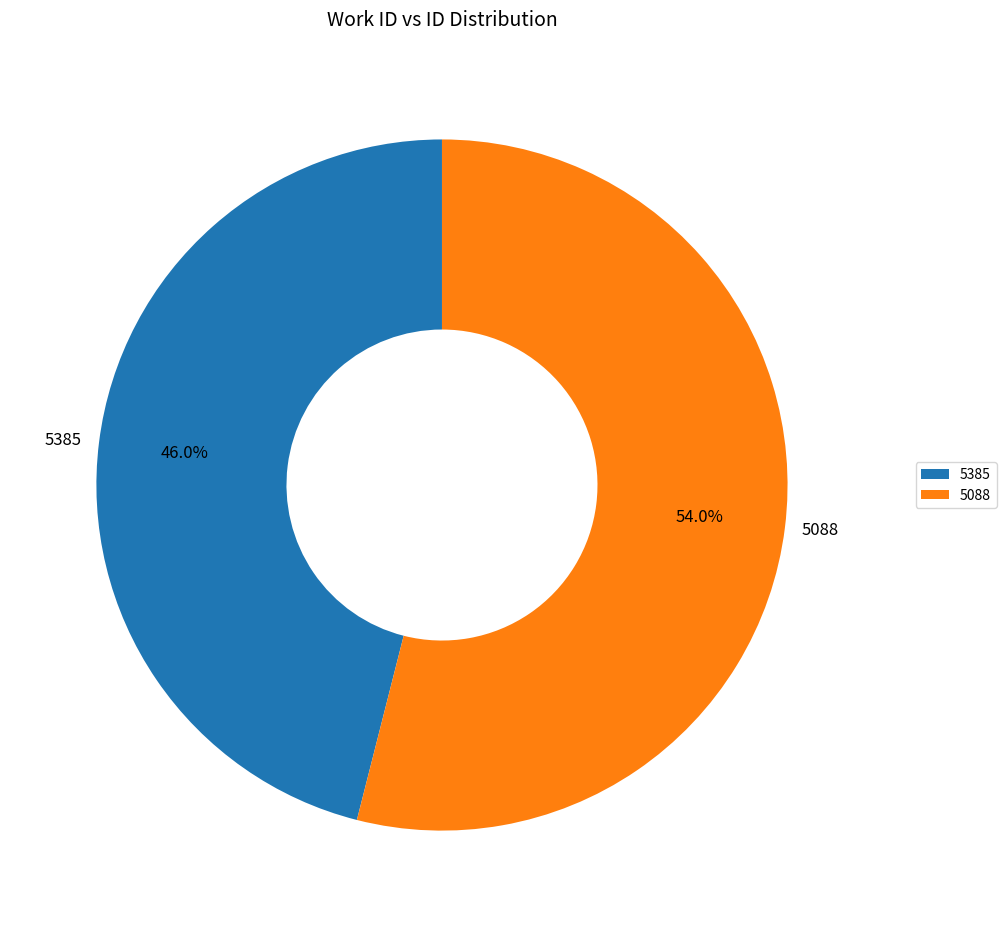

Which category has the biggest portion of the pie?

5088